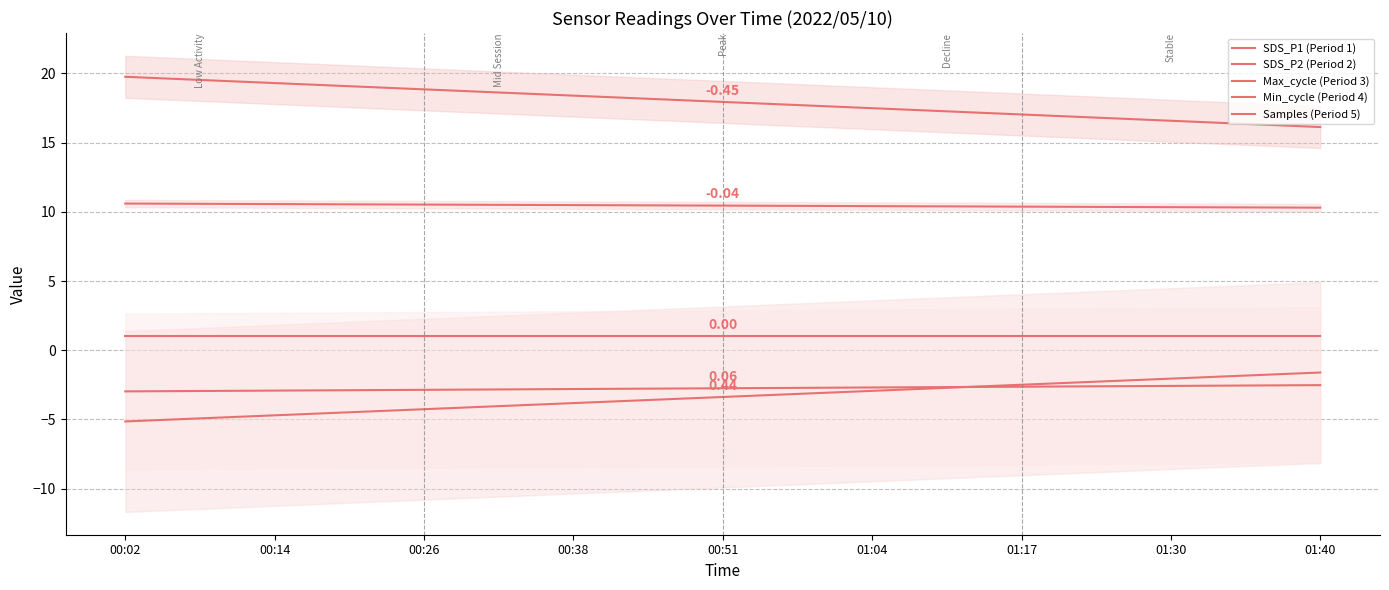

What is the difference between the Samples (Period 5) values at 00:14 and 00:38?

0.1